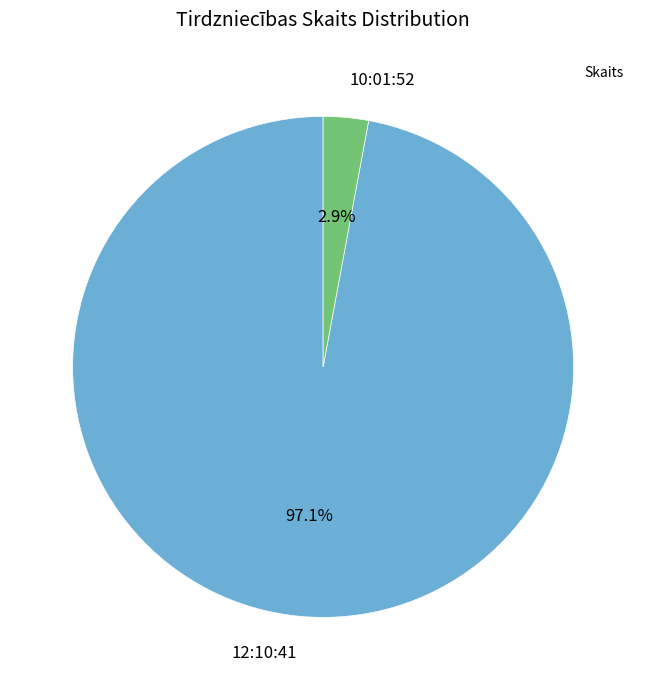

To the nearest percent, what is the difference between the largest and smallest slice percentages?

94%